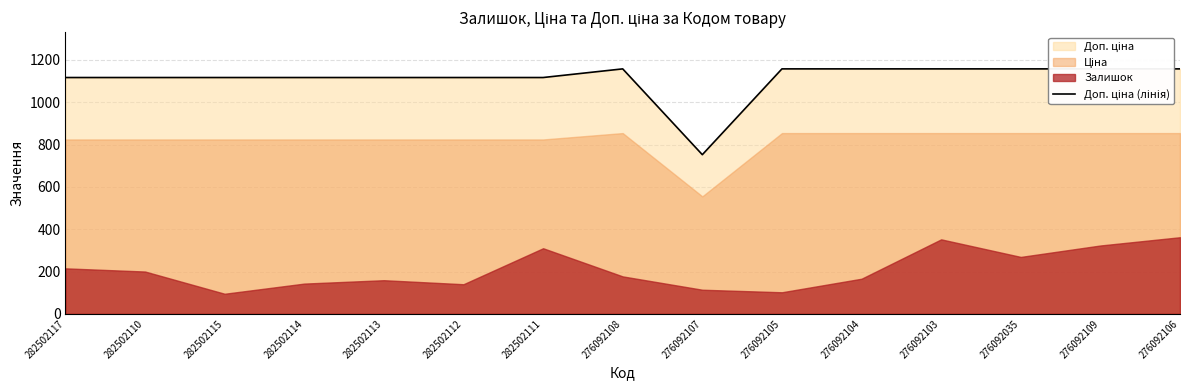

Reading right to left, extract all data points from this chart.

1157.3	1157.3	1157.3	1157.3	1157.3	1157.3	752.0	1157.3	1116.5	1116.5	1116.5	1116.5	1116.5	1116.5	1116.5